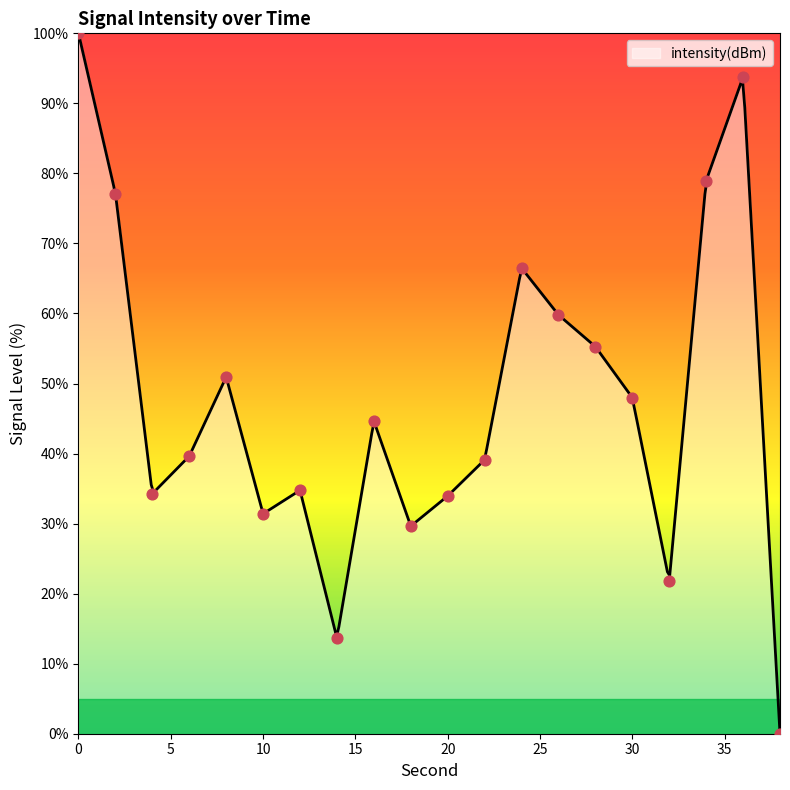

Which has a higher value, 22 or 2?

2